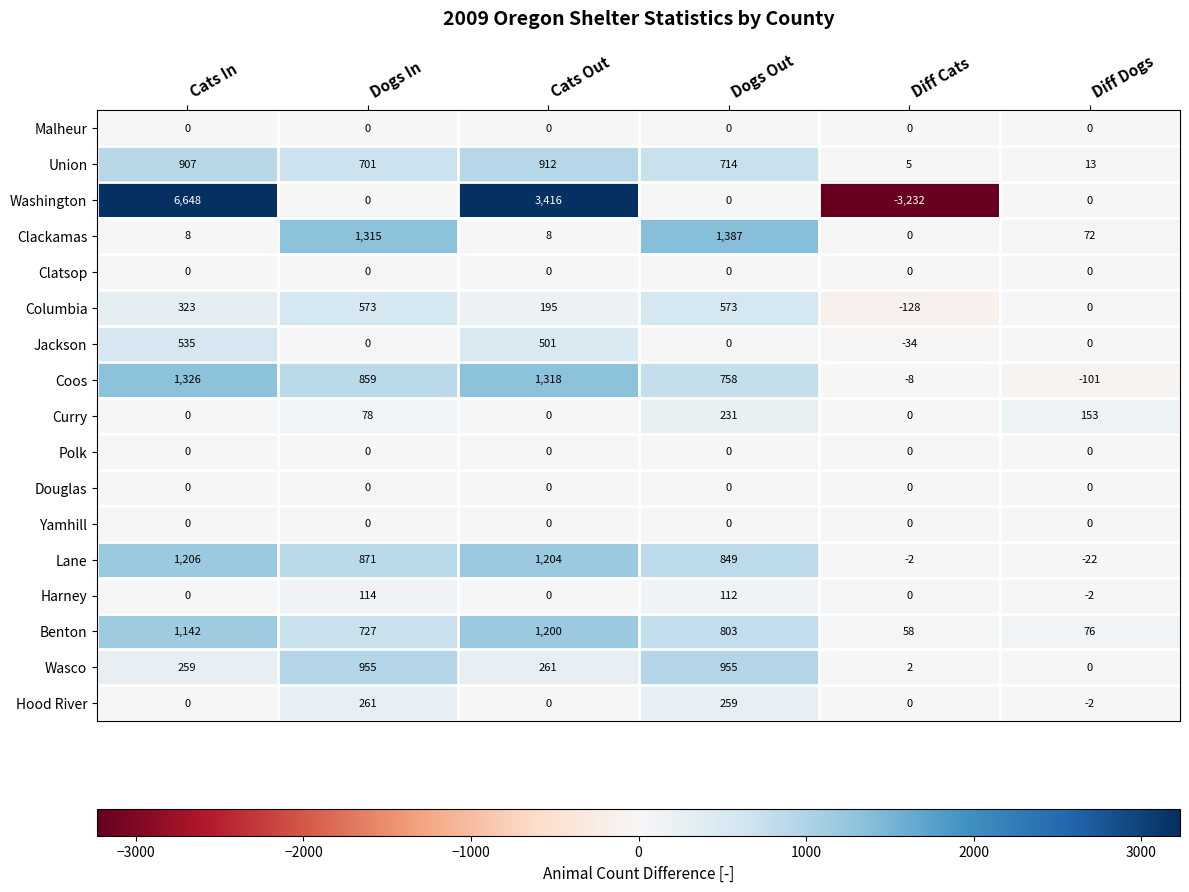

Count the number of data series in this chart.

17